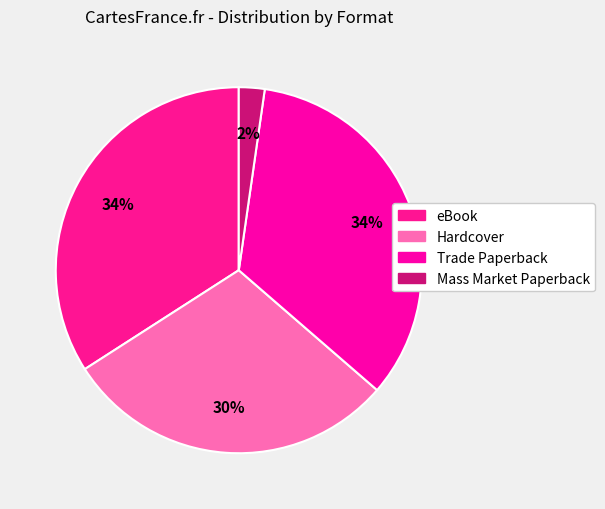

What percentage is the Mass Market Paperback slice, to the nearest percent?

2%